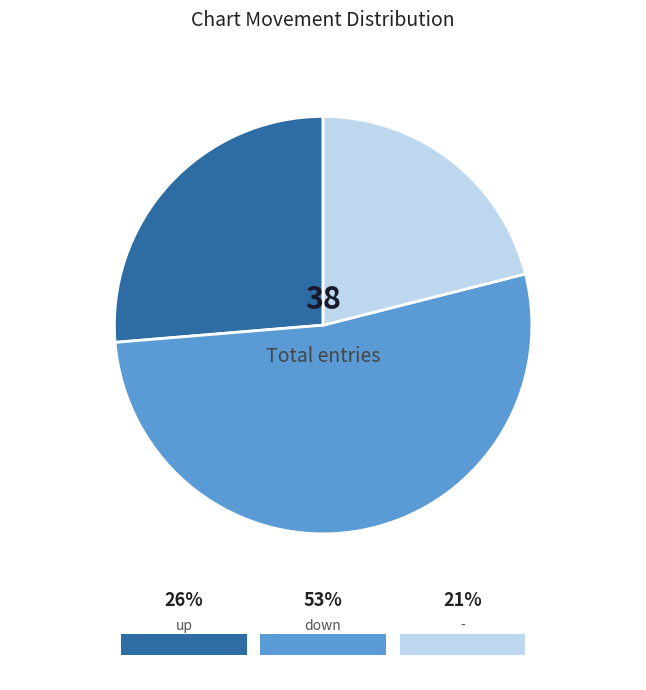

What percentage is the down slice, to the nearest percent?

53%